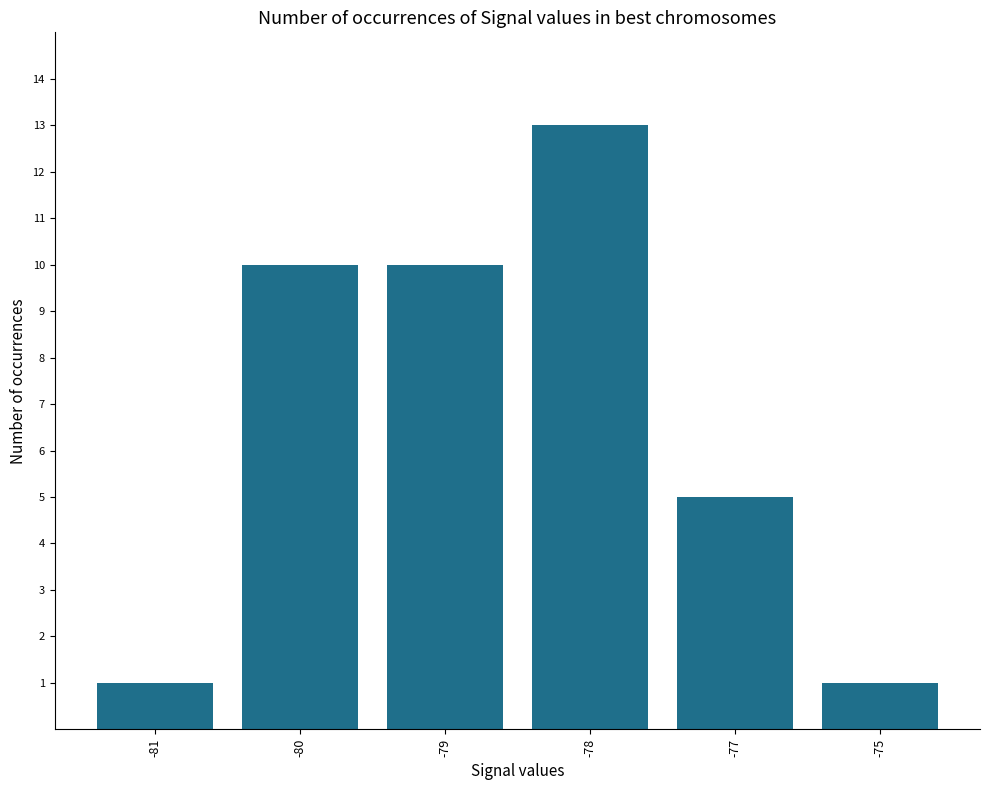

Where is the data nearest to the value 7?

-77